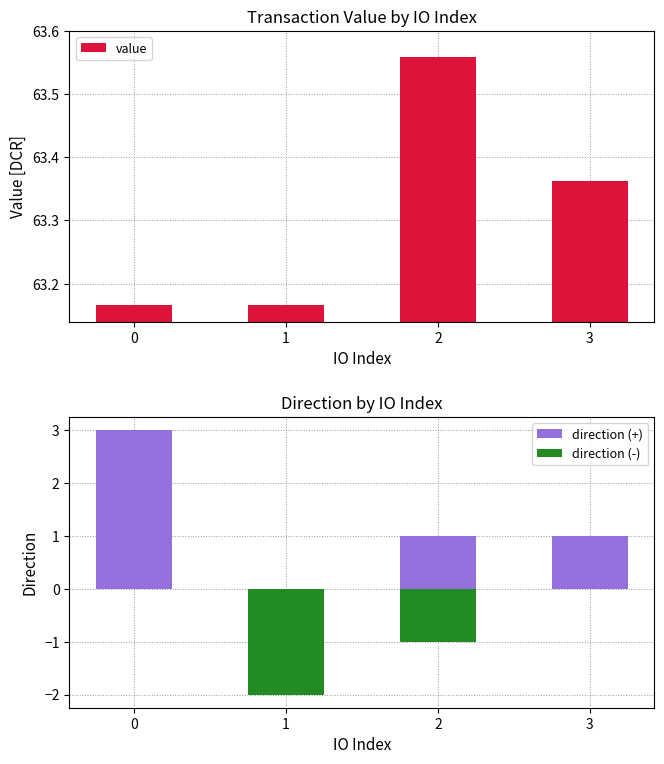

Which series has the widest spread of values?

direction (+)